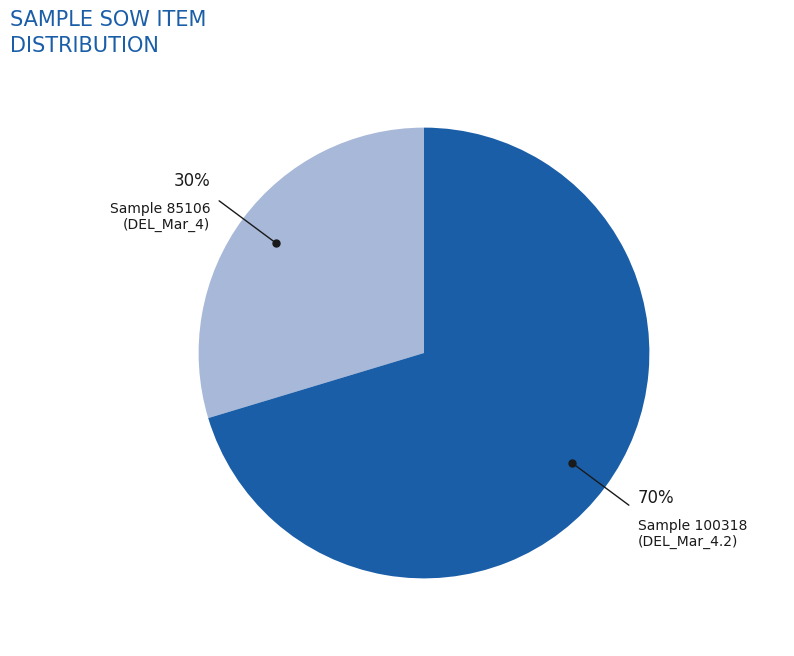

To the nearest percent, what is the average slice percentage?

50%